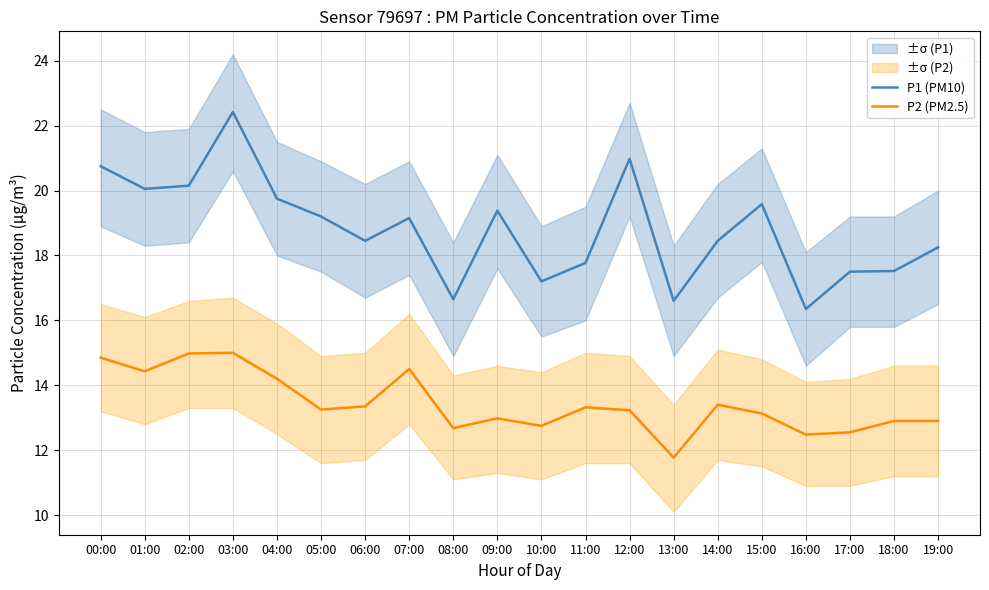

What is the highest value of the P1 (PM10) series?

22.4